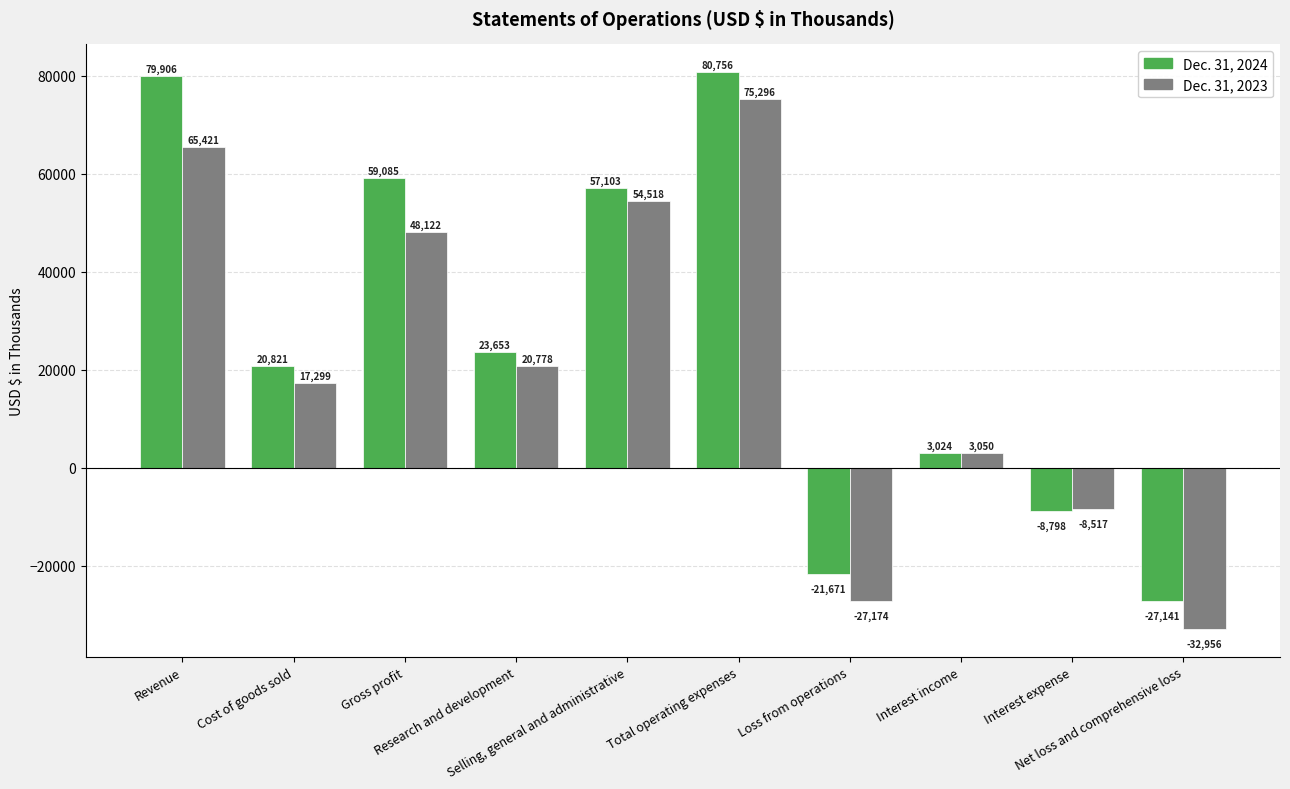

How many categories are shown in the chart?

10